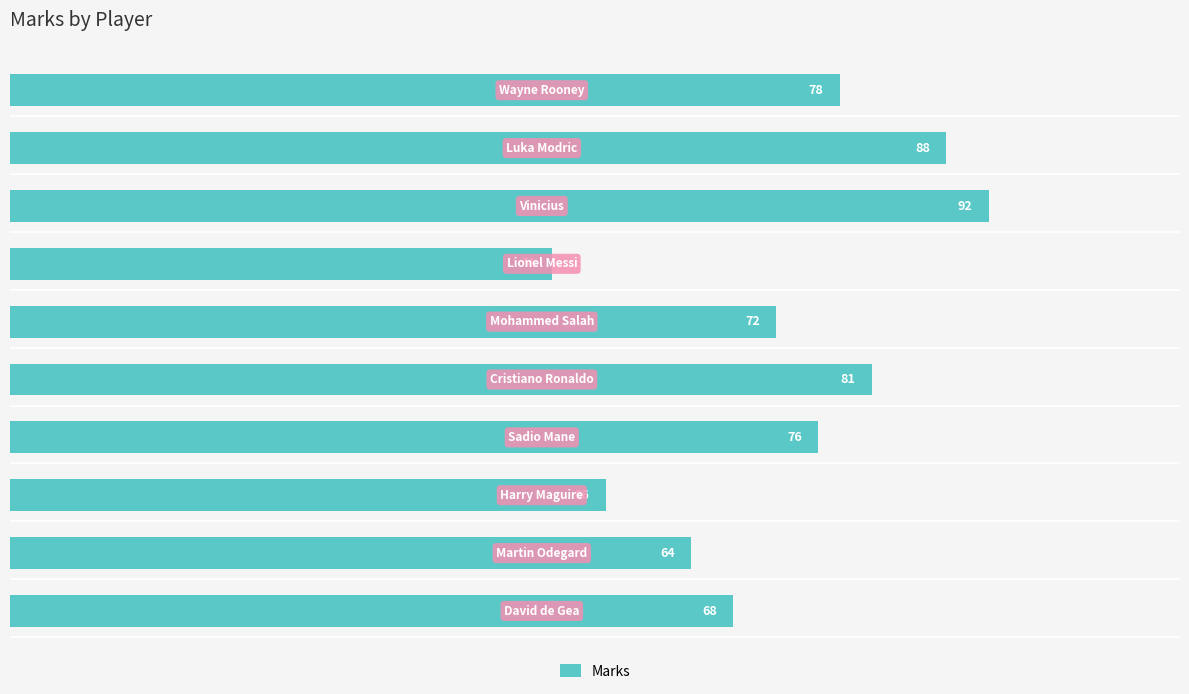

What is the minimum value shown in the chart?

51